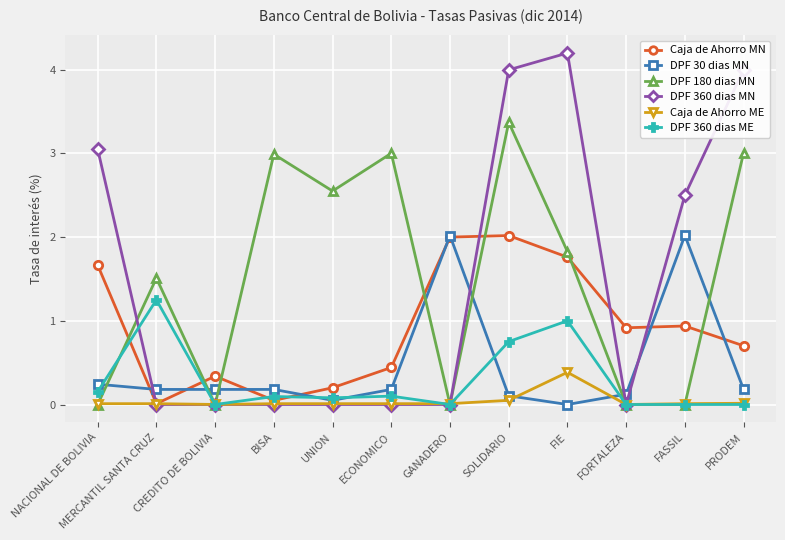

Is this an area chart (filled region under the line)?

No